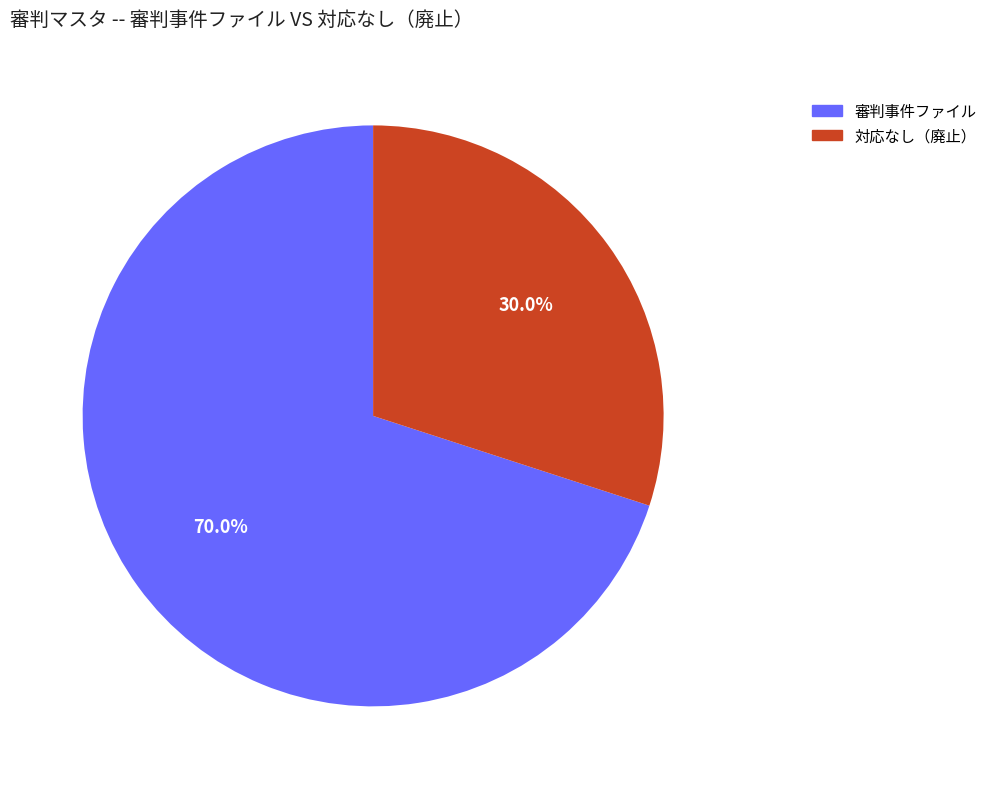

Rank the categories by value from highest to lowest.

審判事件ファイル, 対応なし（廃止）